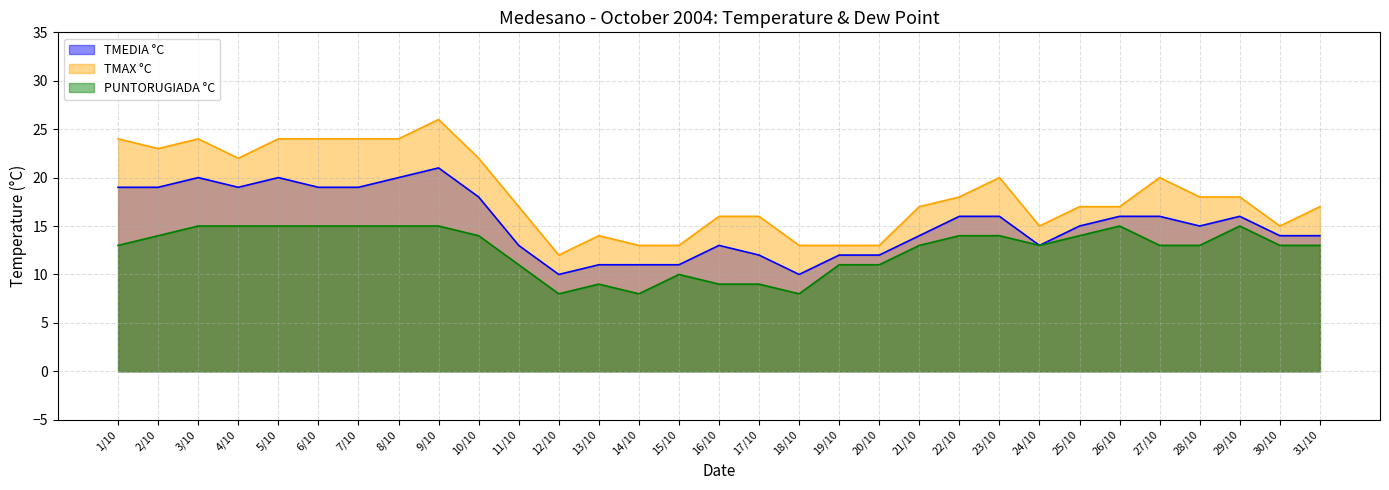

What is the value of the TMEDIA °C point at the 31st from the left?

14